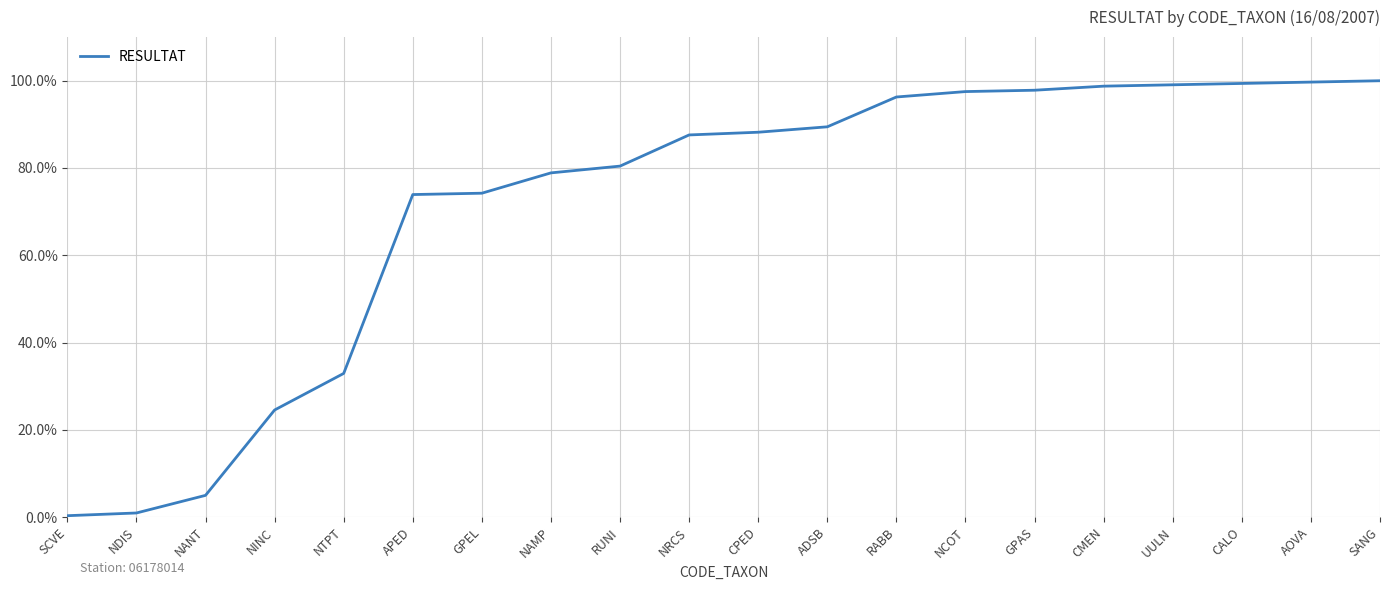

Is it true that the value at NRCS is 126.3?

False